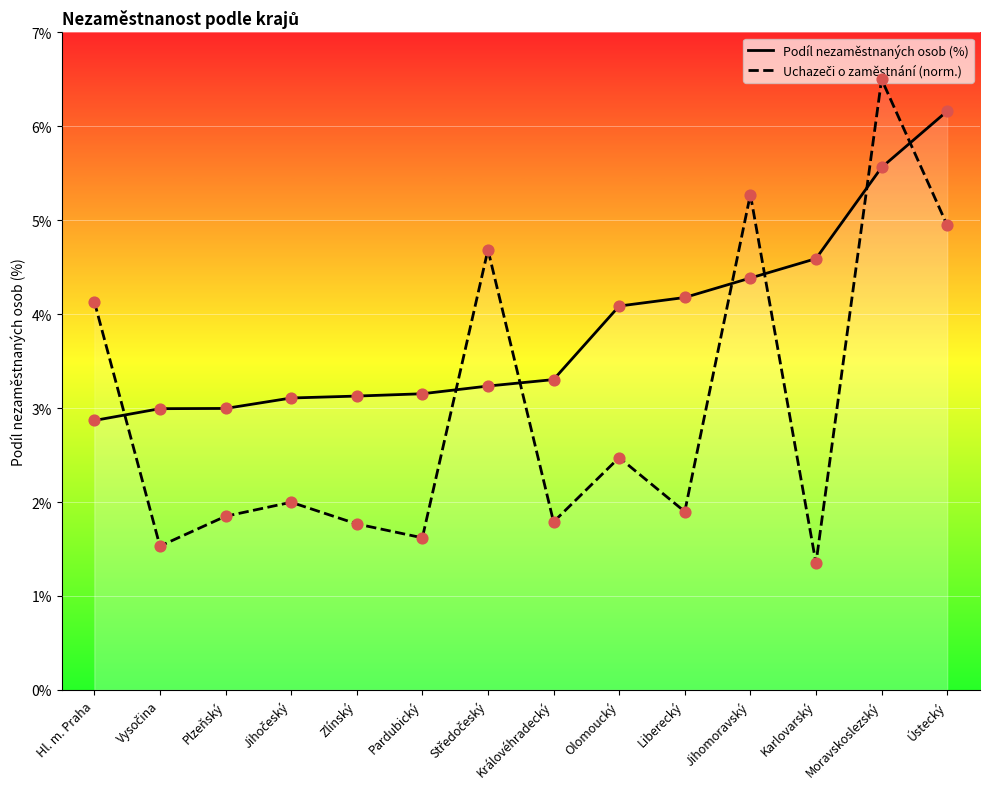

Which series contains the lowest Y value?

Uchazeči o zaměstnání (norm.)